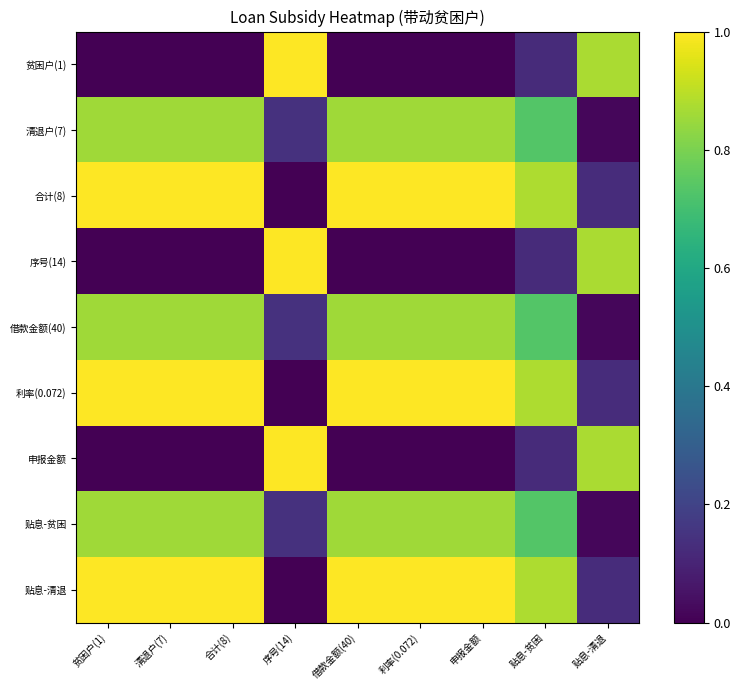

What is the total value across all series at 申报金额?

5.6